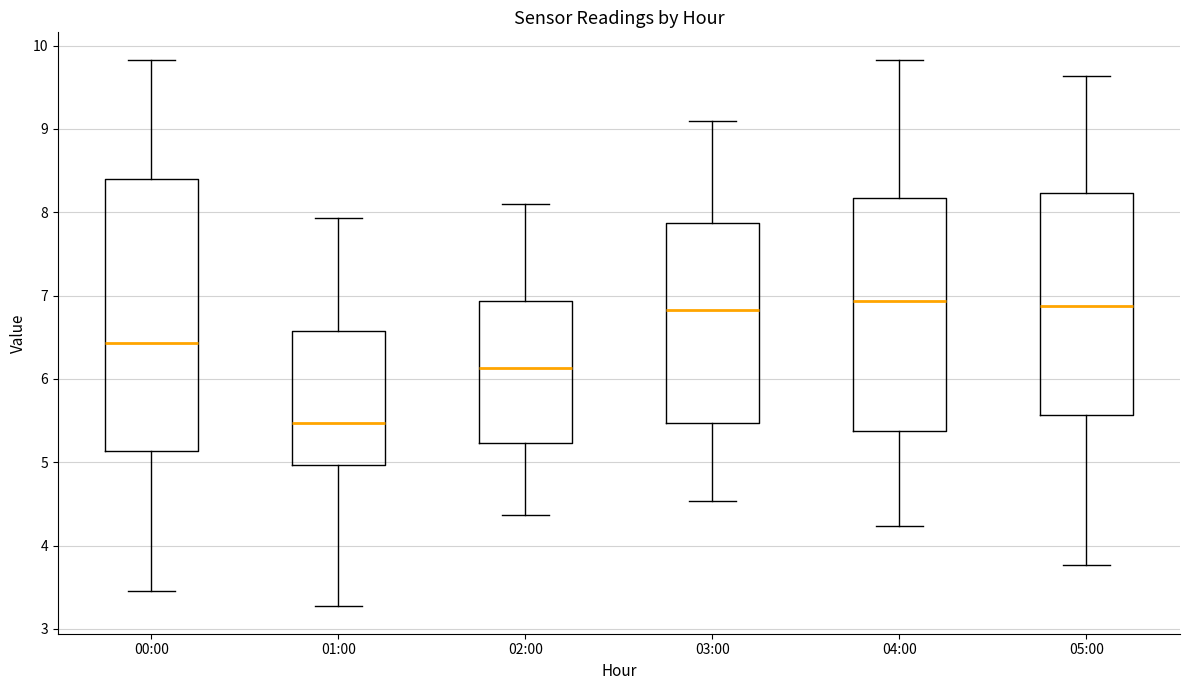

Where is the upper edge of the box for 03:00 on the y-axis? The values are not printed on the chart, so give them approximately, as read against the axis.

7.9